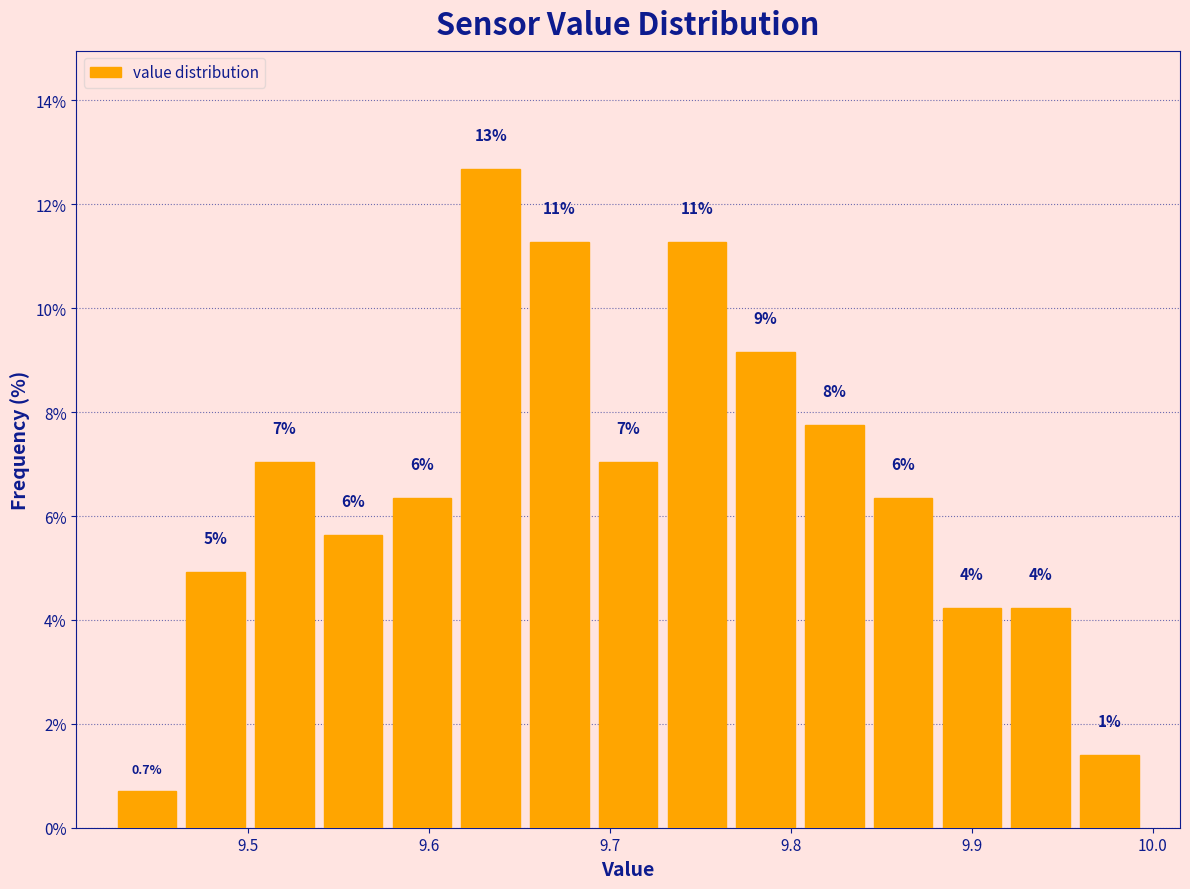

Read against the x-axis, roughly where is the centre of the tallest bar?

9.63